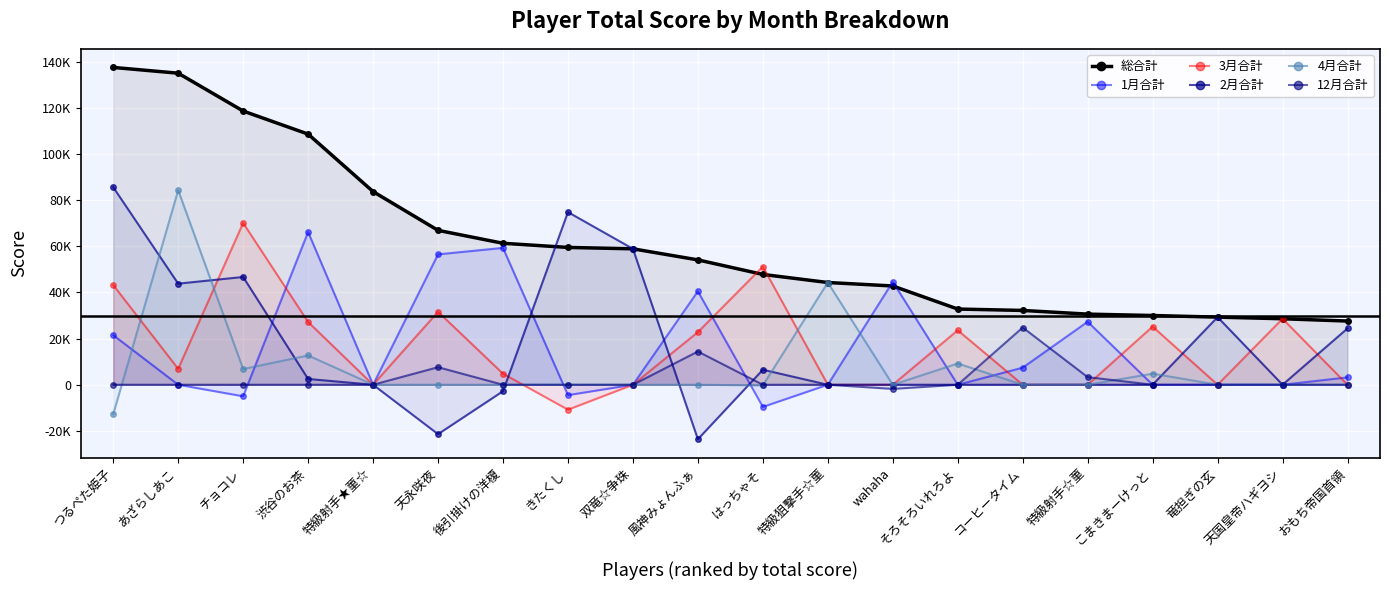

The value of 2月合計 at あざらしあこ is 69450. True or false?

False